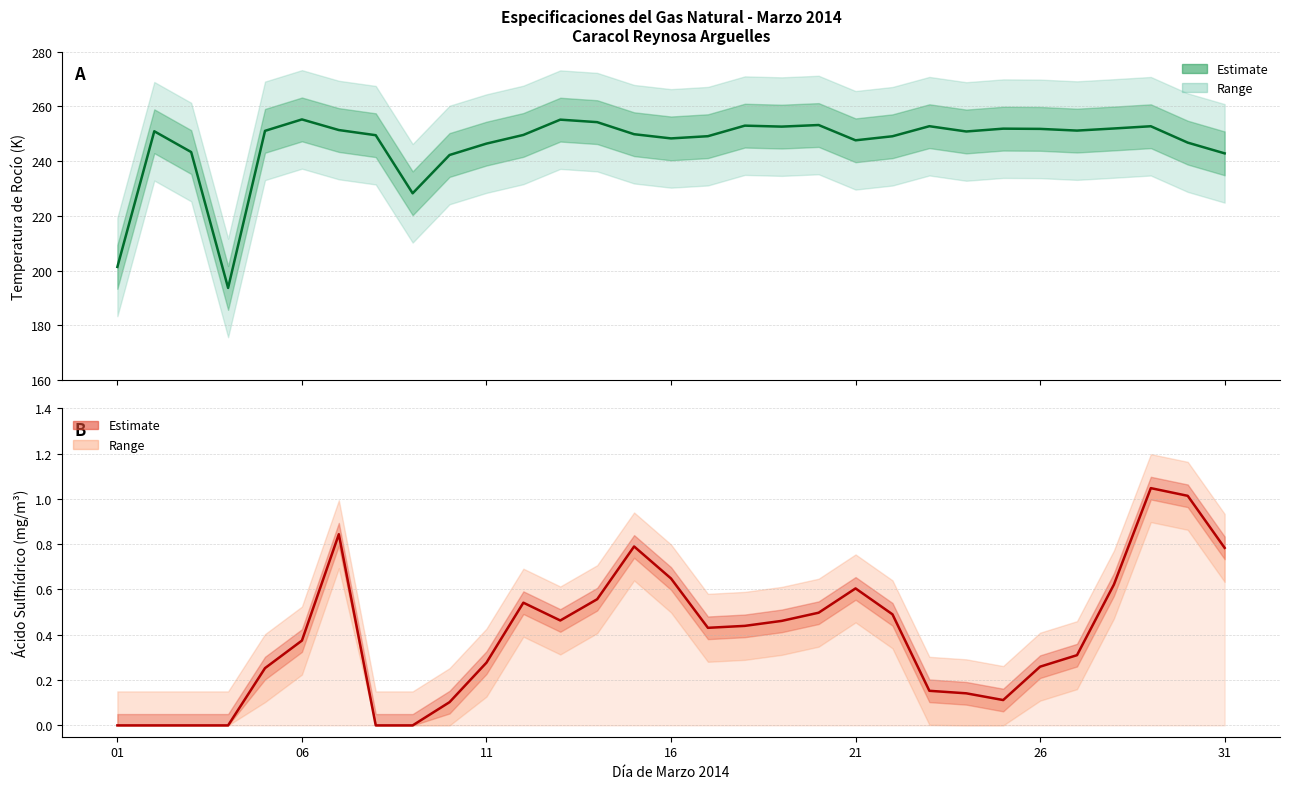

Count the number of data series in this chart.

2